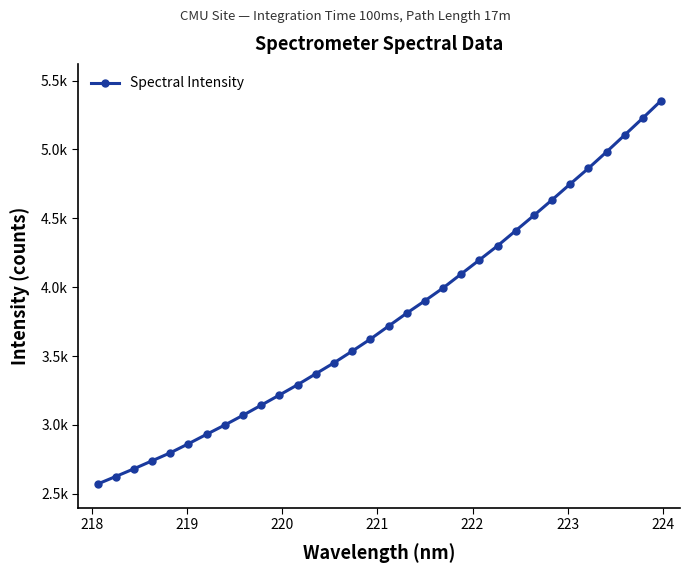

What is the minimum value shown in the chart?

2570.4